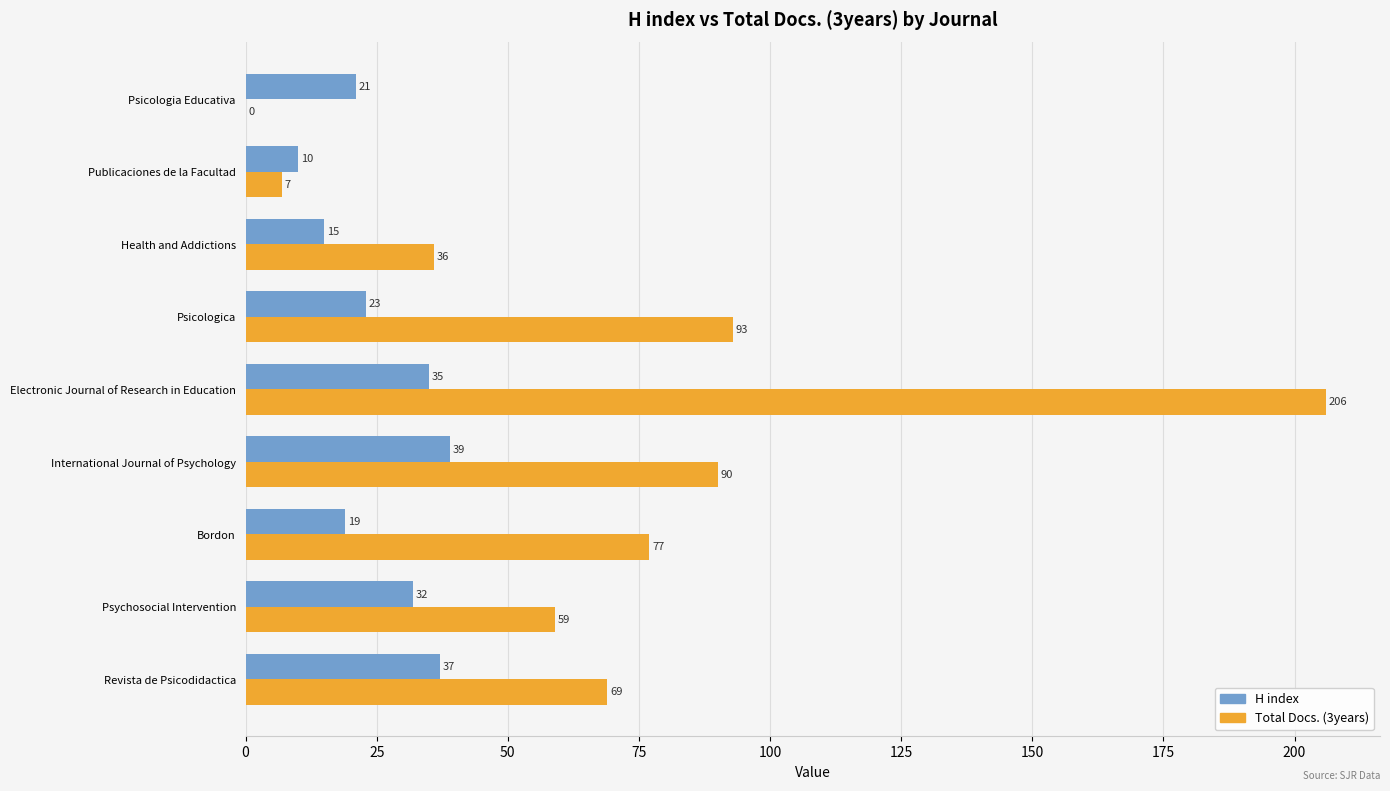

What are all the series names shown in the legend?

H index, Total Docs. (3years)